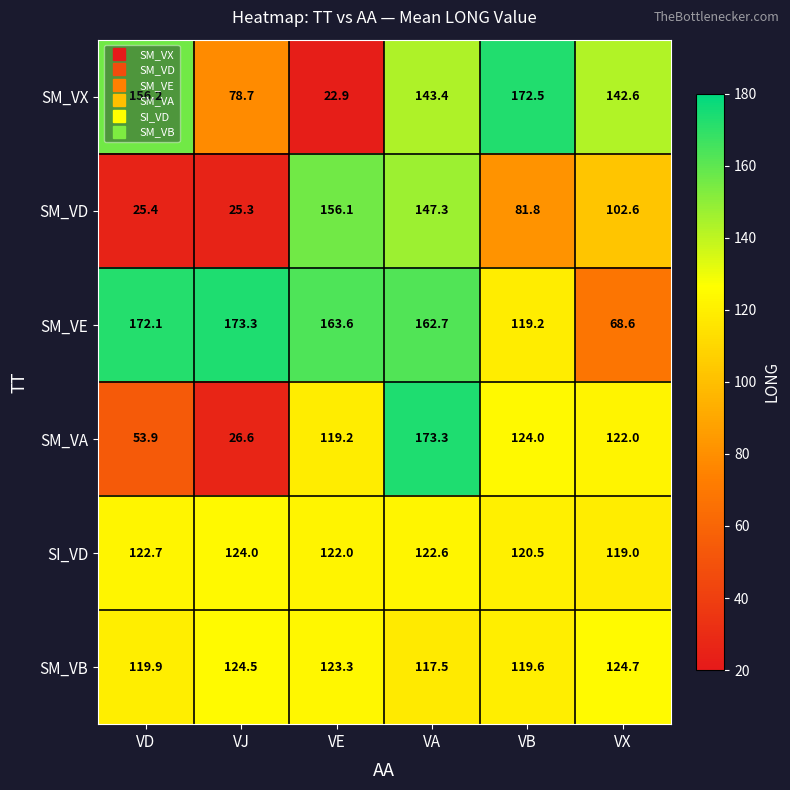

The SM_VB series shows 32.8 at VJ. True or false?

False